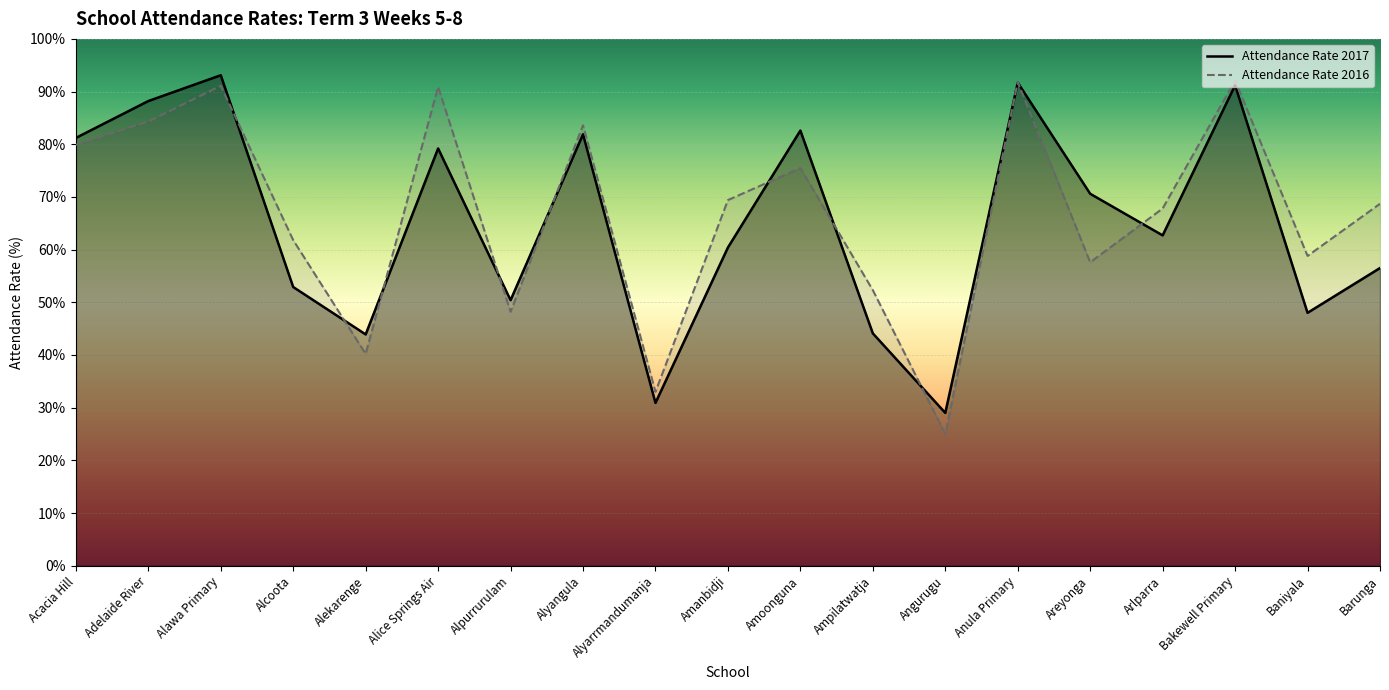

What is the value of the Attendance Rate 2016 point at the 9th from the left?

33.0